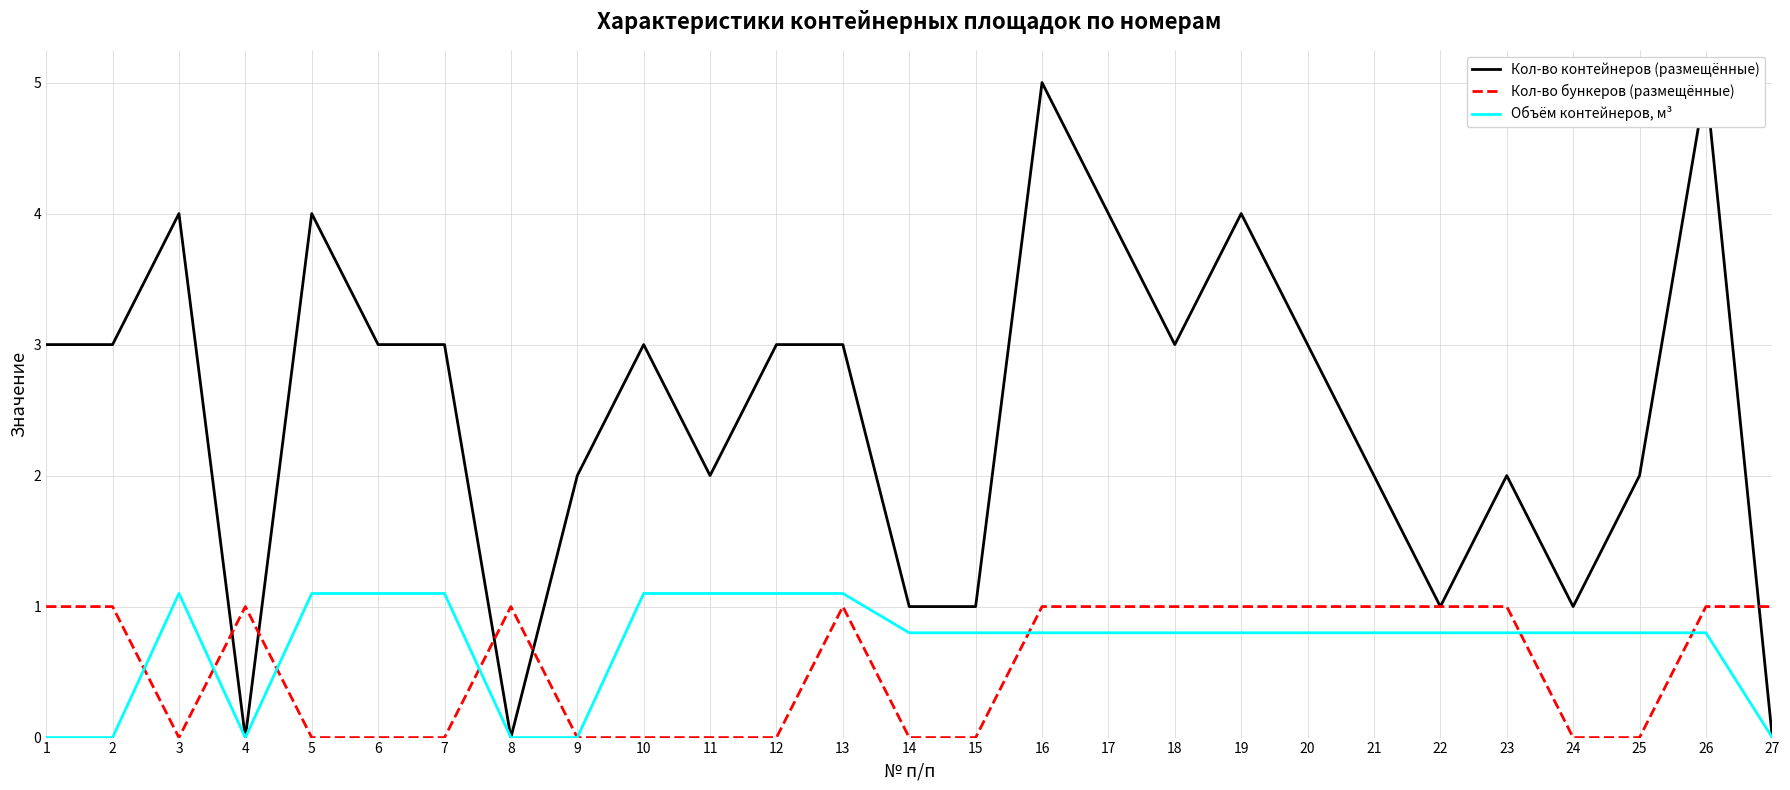

Reading right to left, transcribe all the data shown in this chart.

Кол-во контейнеров (размещённые): 0.0	5.0	2.0	1.0	2.0	1.0	2.0	3.0	4.0	3.0	4.0	5.0	1.0	1.0	3.0	3.0	2.0	3.0	2.0	0.0	3.0	3.0	4.0	0.0	4.0	3.0	3.0
Кол-во бункеров (размещённые): 1.0	1.0	0.0	0.0	1.0	1.0	1.0	1.0	1.0	1.0	1.0	1.0	0.0	0.0	1.0	0.0	0.0	0.0	0.0	1.0	0.0	0.0	0.0	1.0	0.0	1.0	1.0
Объём контейнеров, м³: 0.0	0.8	0.8	0.8	0.8	0.8	0.8	0.8	0.8	0.8	0.8	0.8	0.8	0.8	1.1	1.1	1.1	1.1	0.0	0.0	1.1	1.1	1.1	0.0	1.1	0.0	0.0